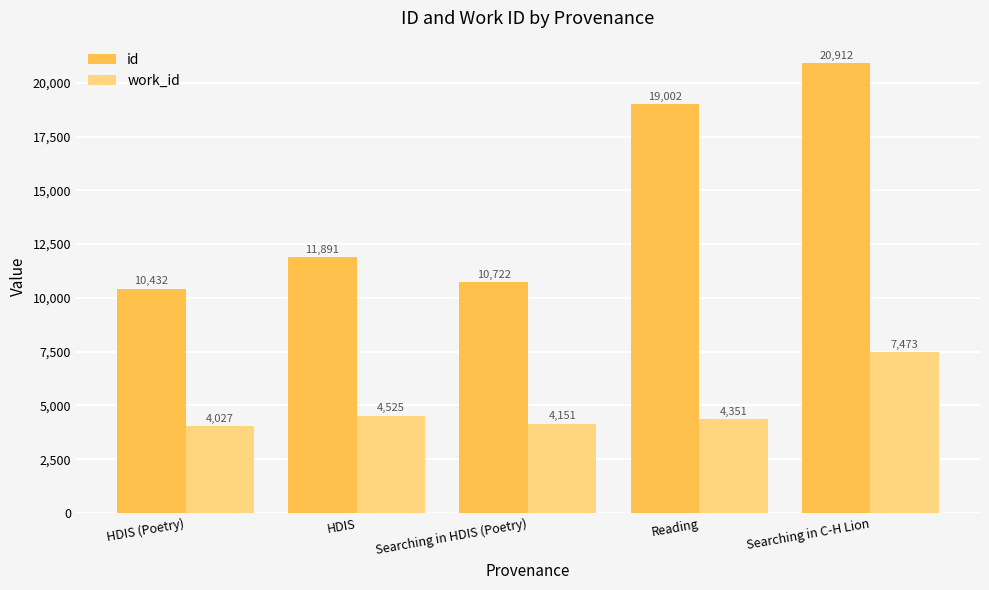

What is the total value across all series at Reading?

23353